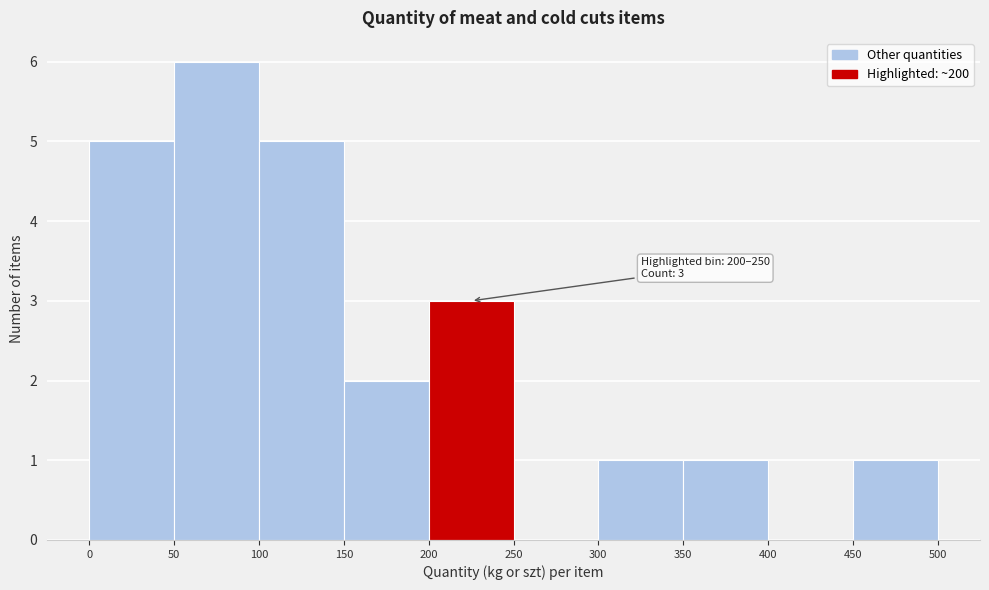

Which range on the x-axis has the tallest bar?

50 to 100